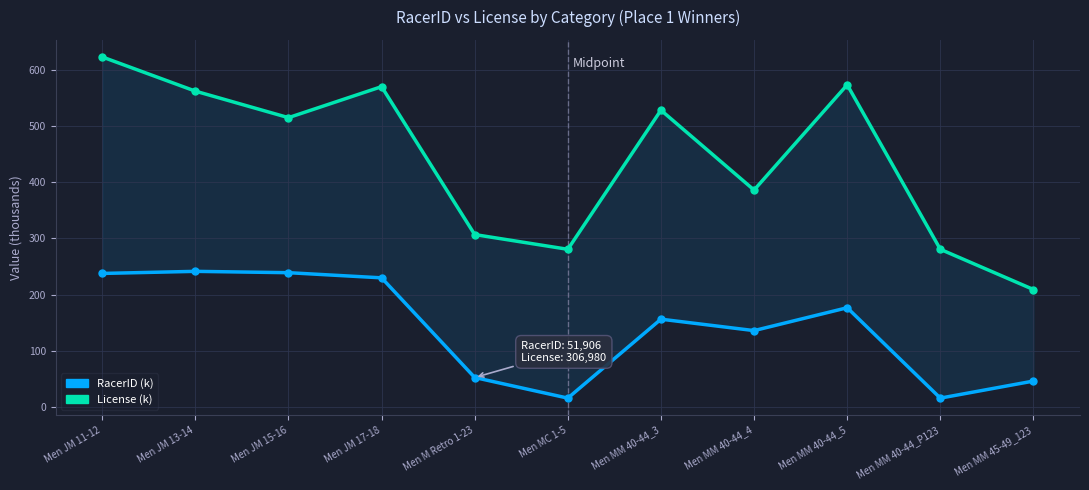

Where is License (k) nearest to the value 416?

Men MM 40-44_4